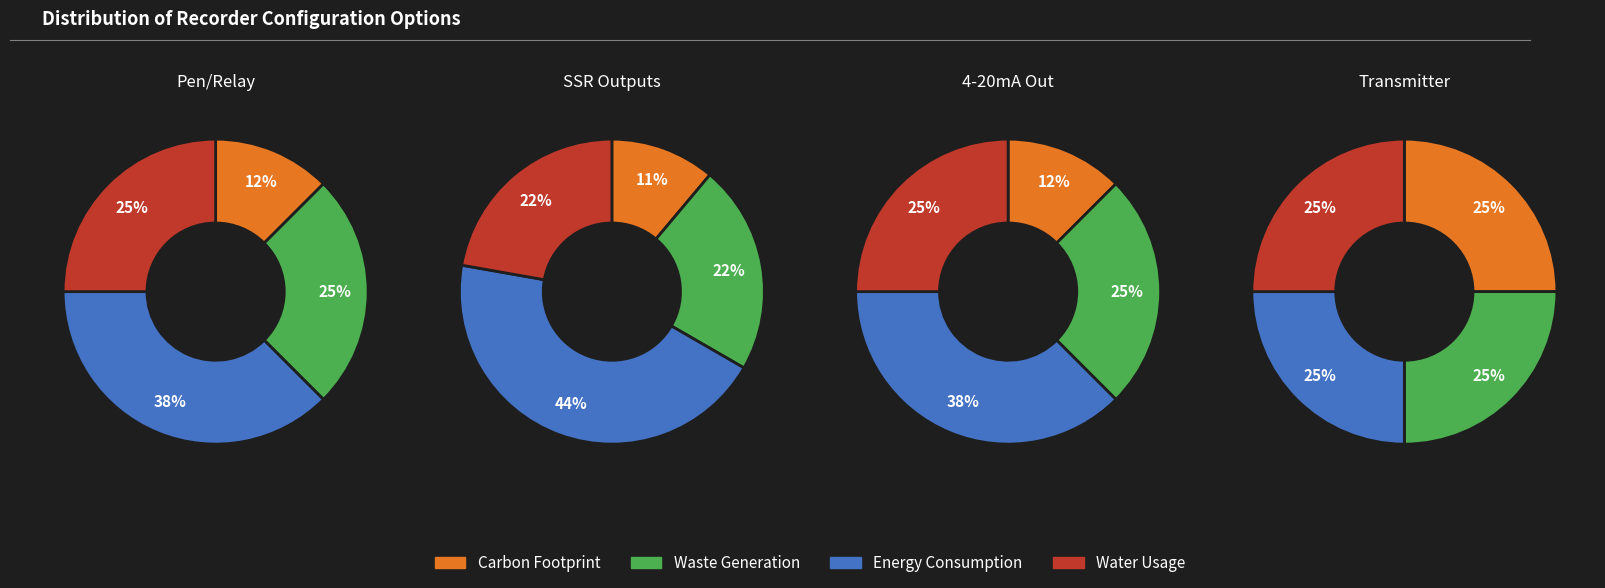

Rank the series at 2 from highest to lowest value.

Energy Consumption, Waste Generation, Water Usage, Carbon Footprint